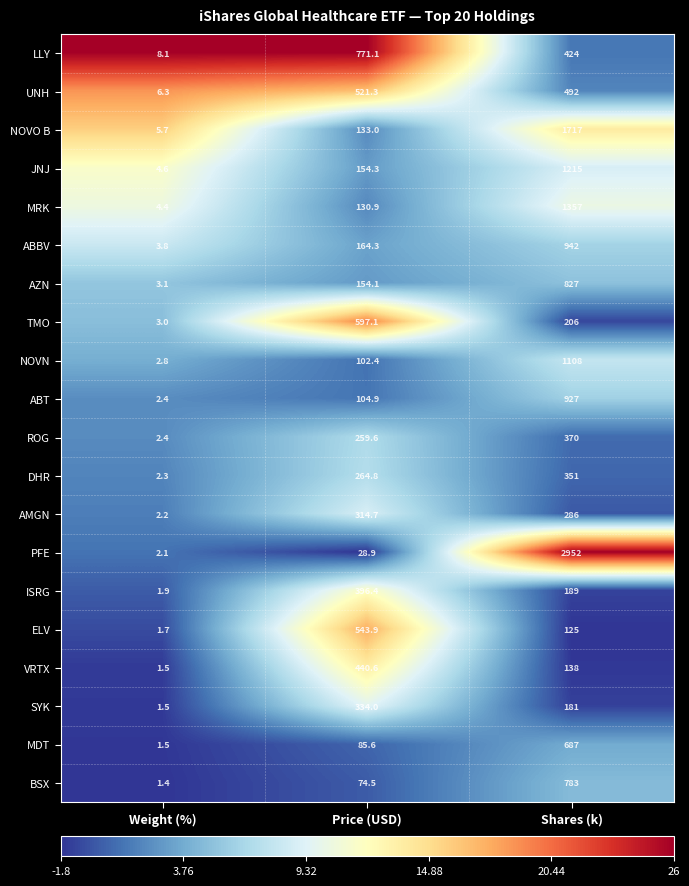

How many distinct data groups are displayed?

20